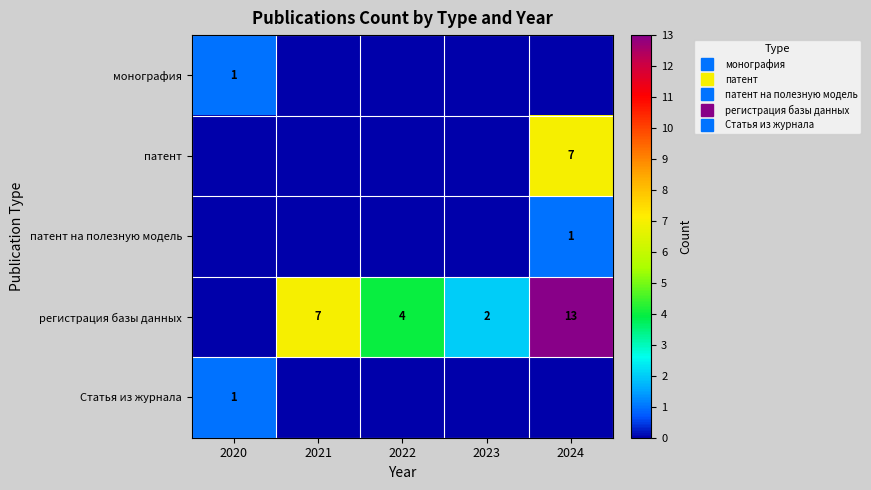

What is the difference between the highest and lowest values at 2021?

7